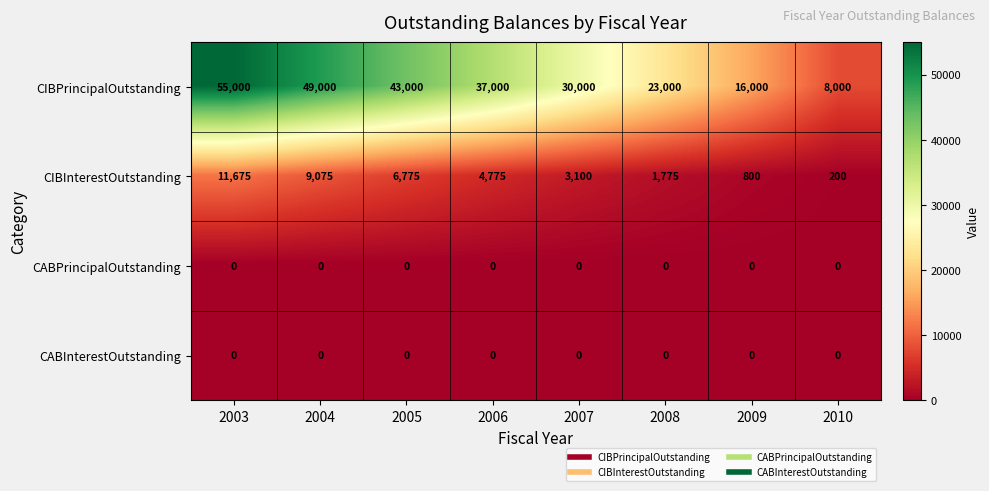

The CIBPrincipalOutstanding series shows 27752 at 2009. True or false?

False